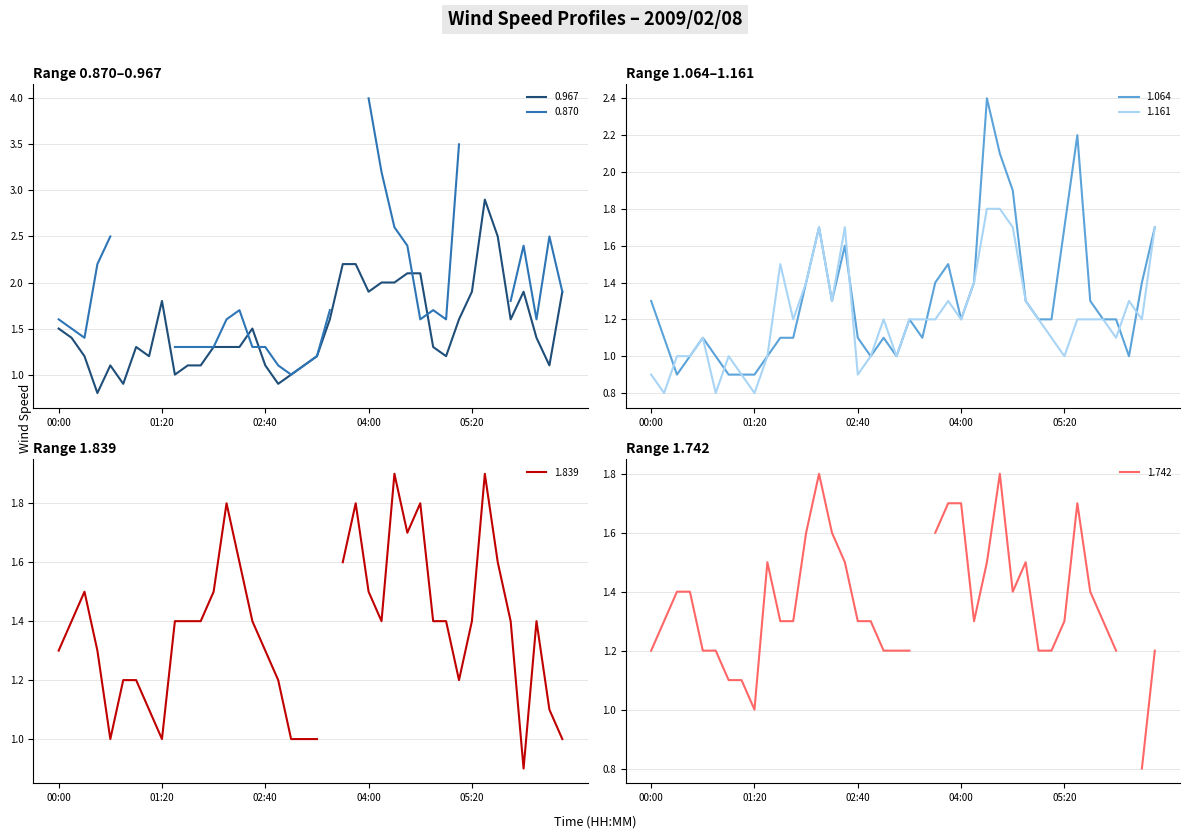

How many interior local peaks does the 0.967 series have?

6